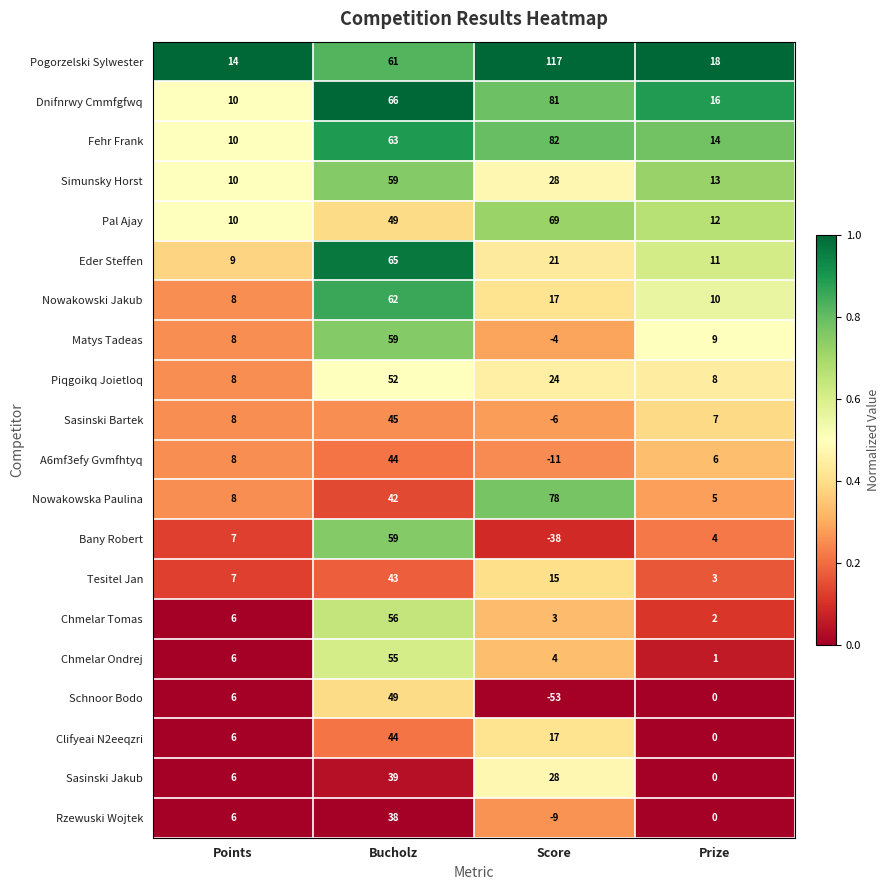

What is the difference between the Nowakowski Jakub values at Bucholz and Prize?

52